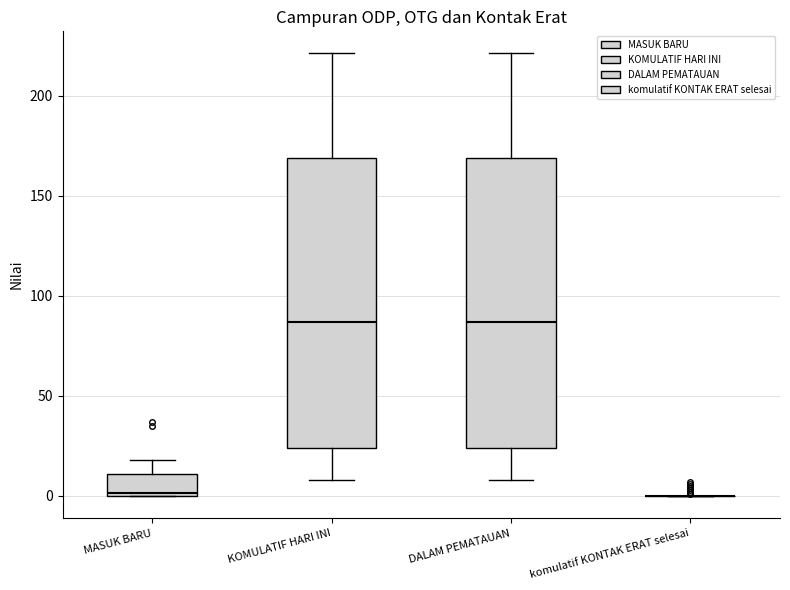

Reading left to right, read every box against the y-axis: the position of its median line, the range the box covers, and the ends of its whiskers. The values are not printed on the chart, so give them approximately, as read against the axis.

MASUK BARU: median 0, box 0 to 10, whiskers 0 to 20
KOMULATIF HARI INI: median 85, box 25 to 170, whiskers 10 to 220
DALAM PEMATAUAN: median 85, box 25 to 170, whiskers 10 to 220
komulatif KONTAK ERAT selesai: box collapsed to a line at 0, whiskers 0 to 0